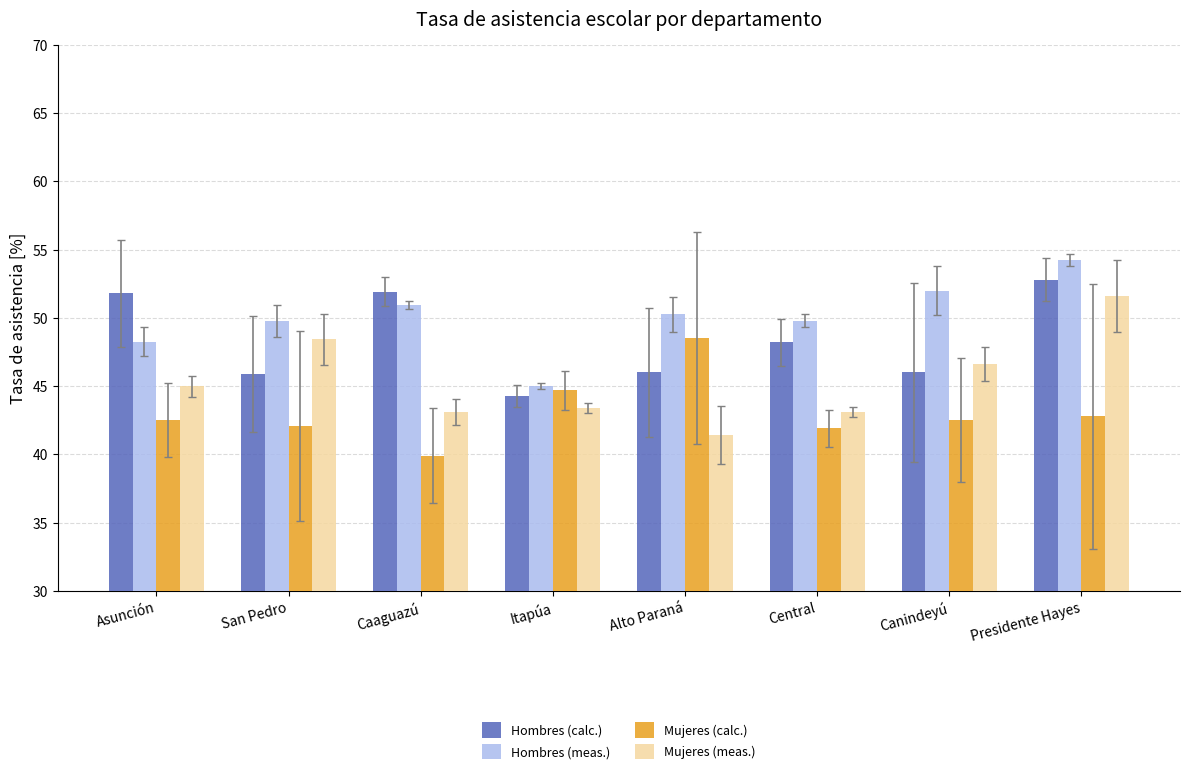

What is the label of the 1st bar from the left?

Asunción